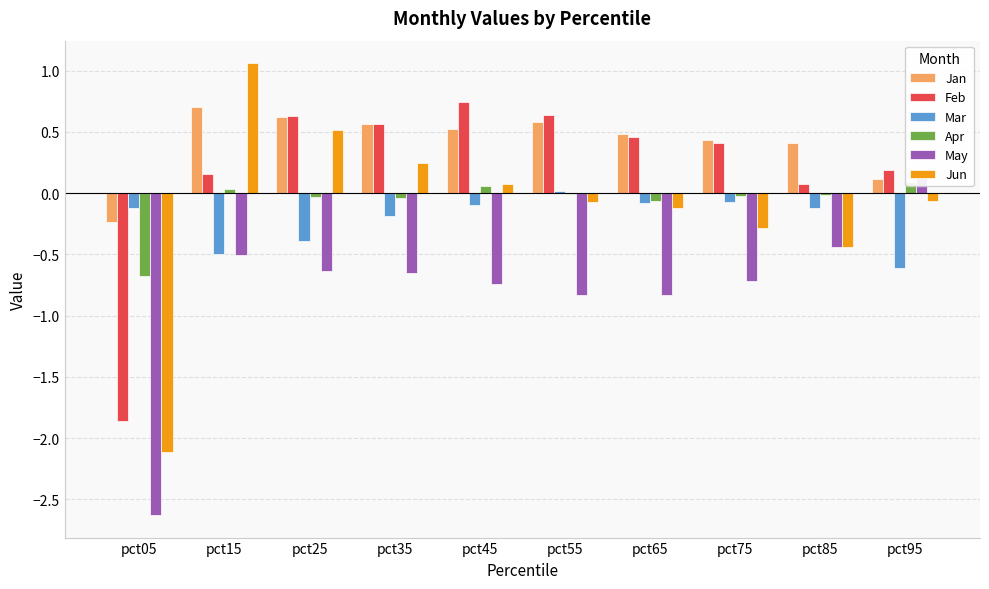

What is the difference between the maximum and second lowest values in the May series?

1.0